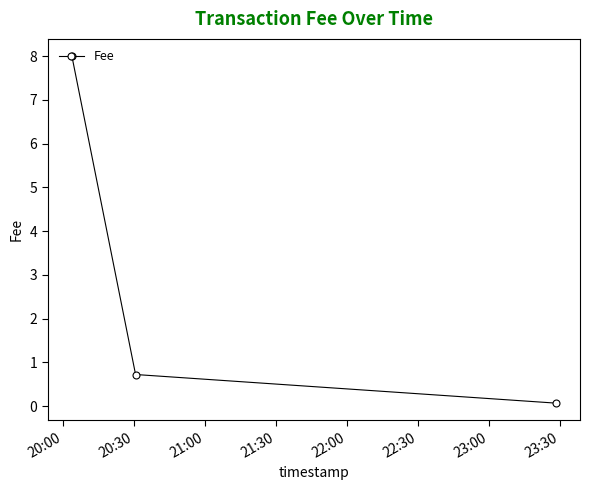

What is the sum of all values?

8.8